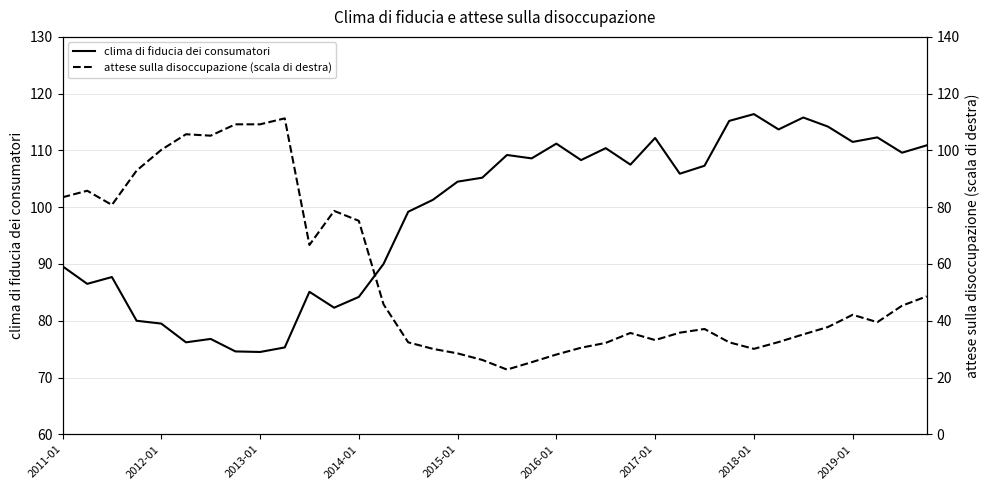

What is the sum of all attese sulla disoccupazione (scala di destra) values?

1991.7